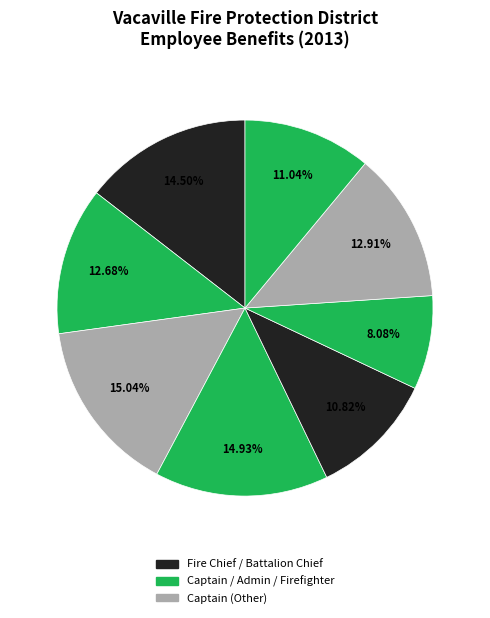

How many segments does this pie chart have?

8